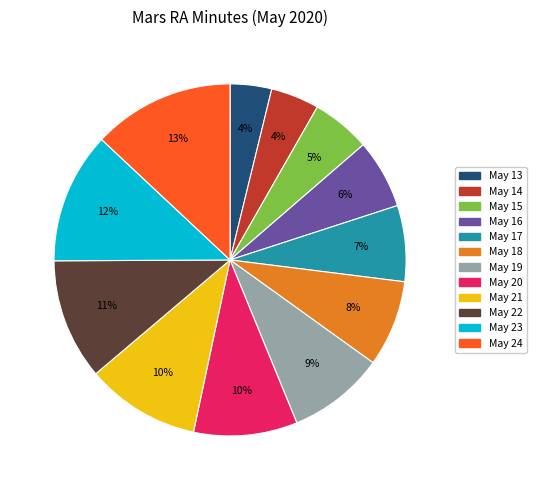

Does any single category account for the majority?

No